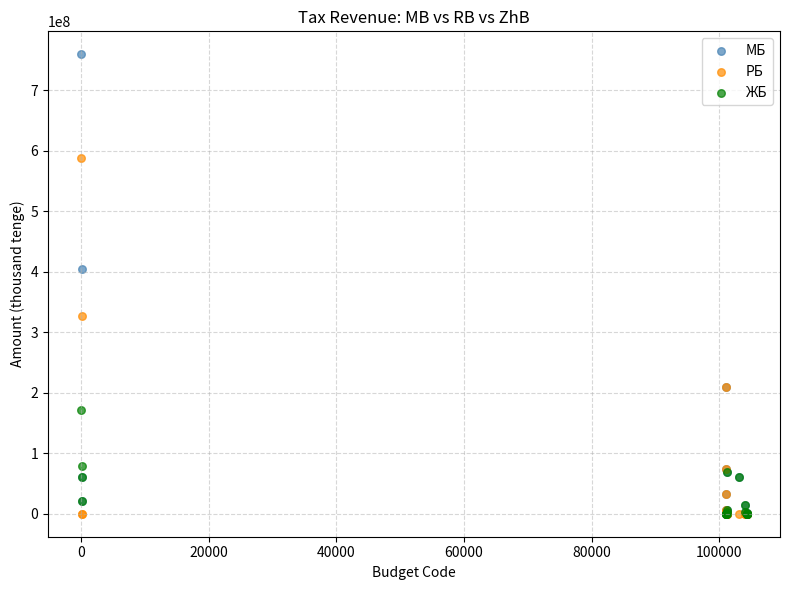

In the РБ series, what Y value is closest to 294402515?

326256834